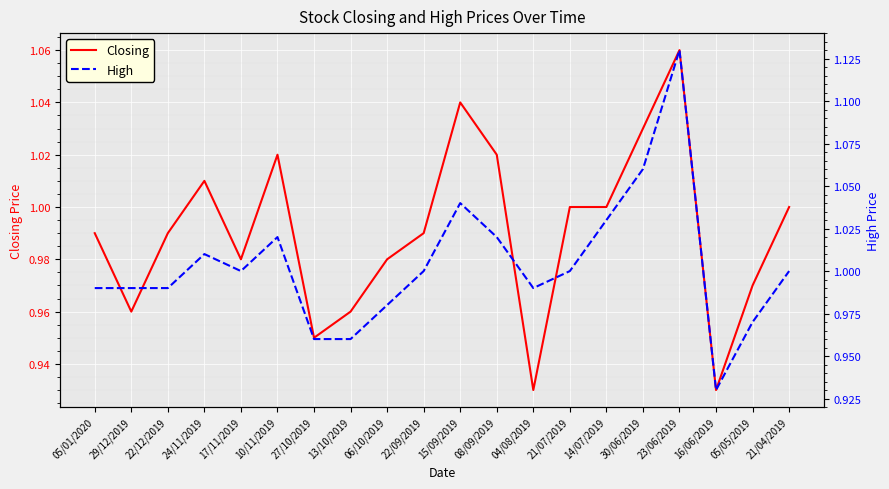

What is the value of the High point at the 3rd from the left?

1.0